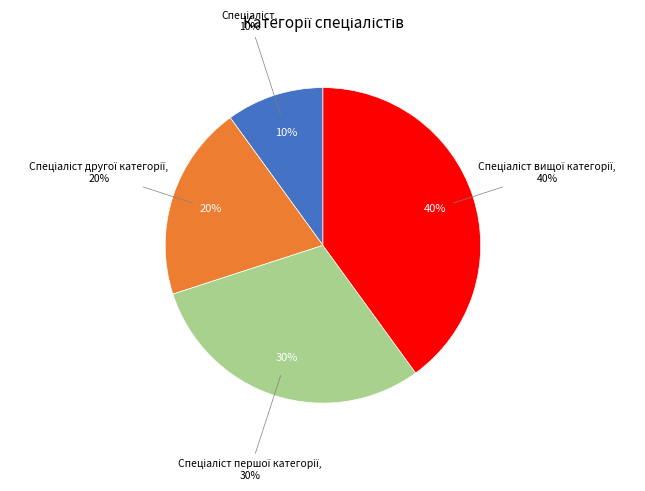

Do Спеціаліст другої категорії and Спеціаліст вищої категорії together represent more than half of the pie?

Yes